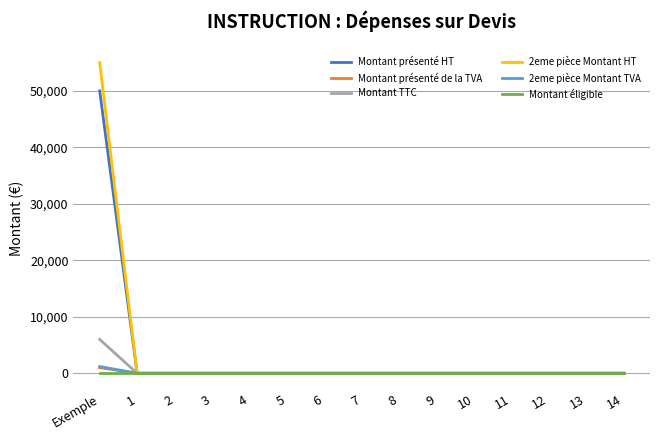

True or false: Montant présenté HT has a value of 27312 at 2.

False